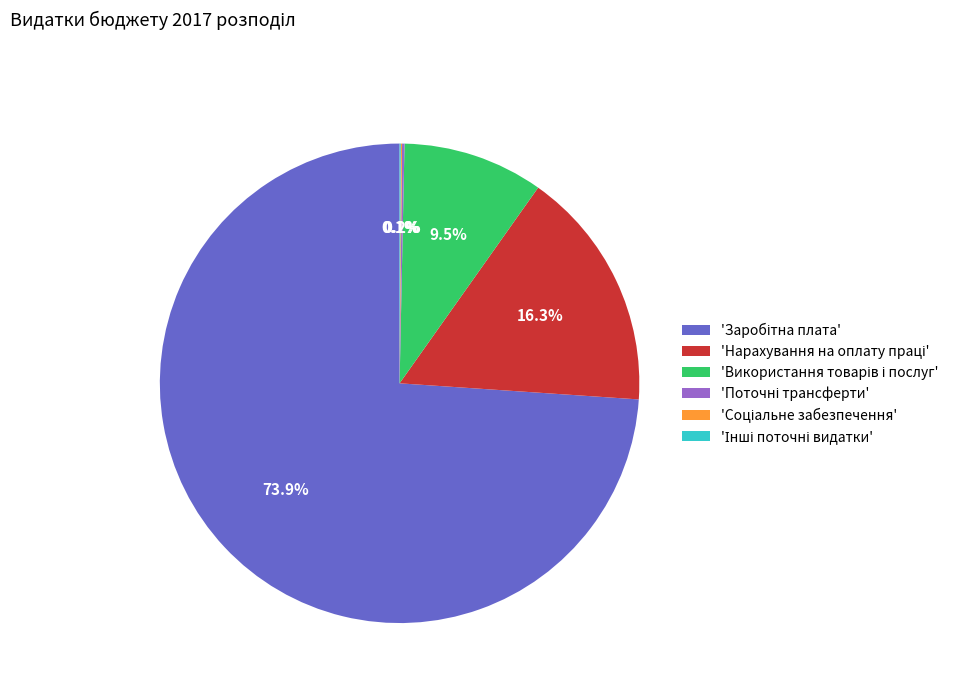

Does any single category account for the majority?

Yes